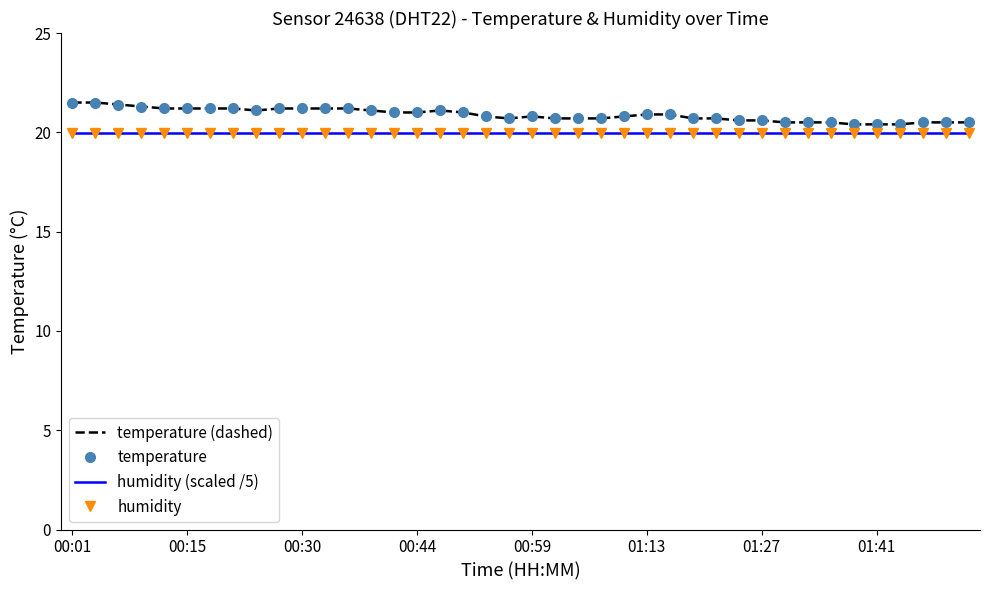

How many lines are shown in the chart?

4